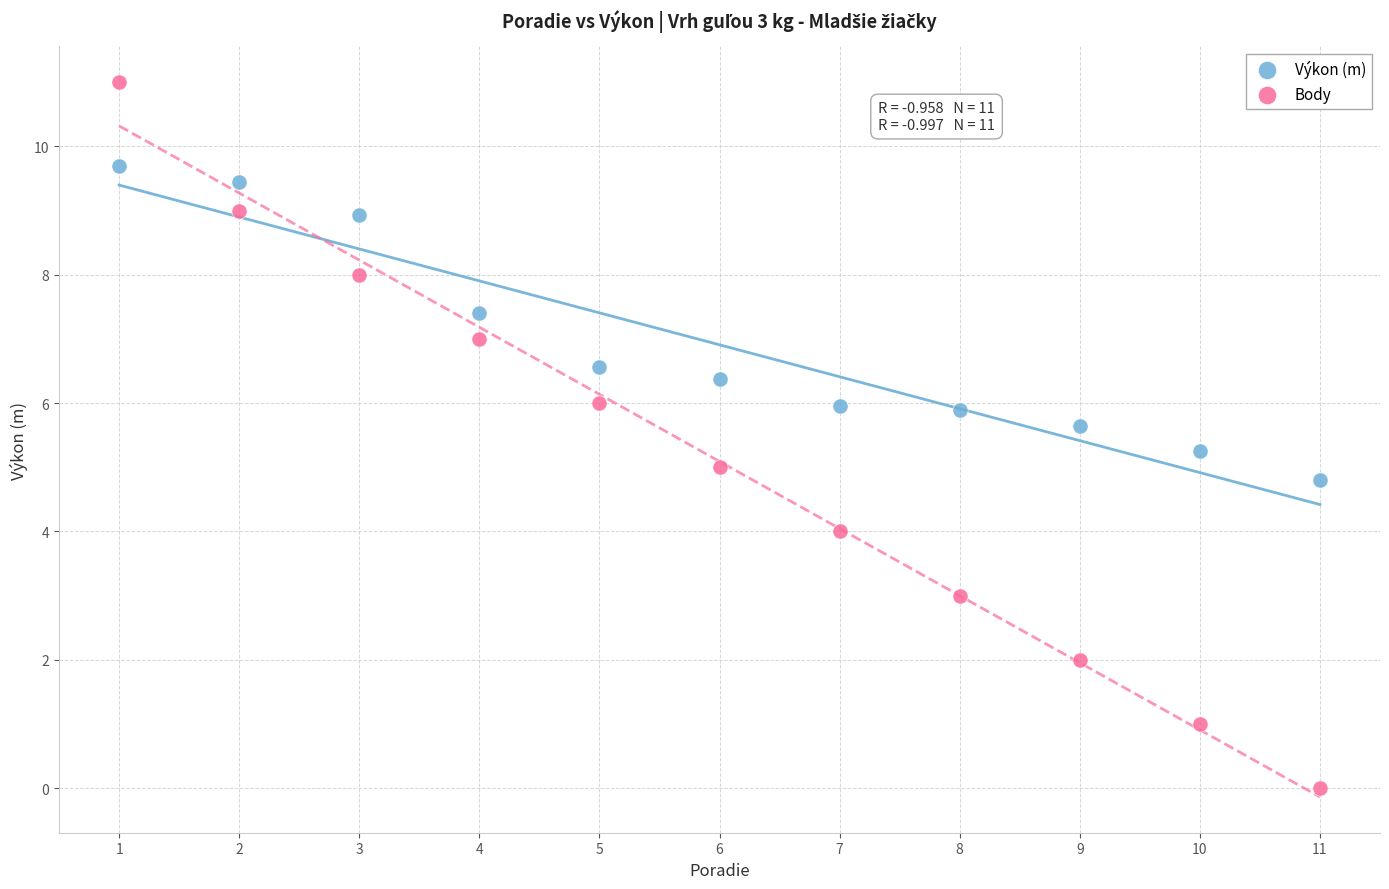

Which series has the widest spread of Y values?

Body